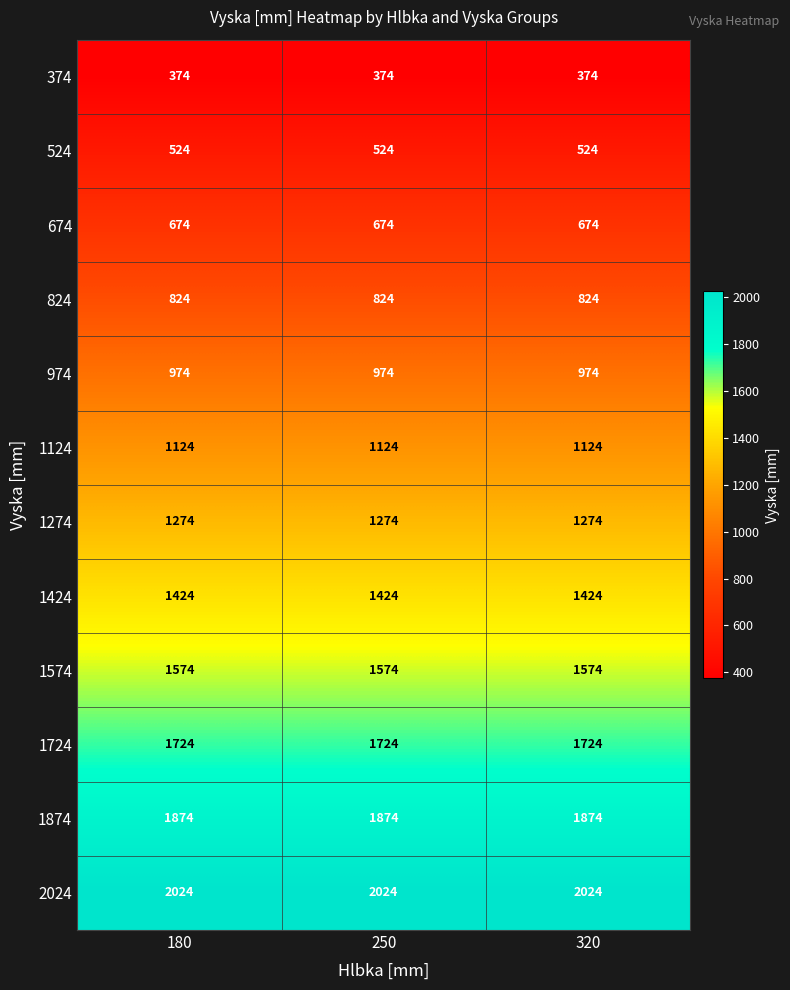

What is the smallest value displayed?

374